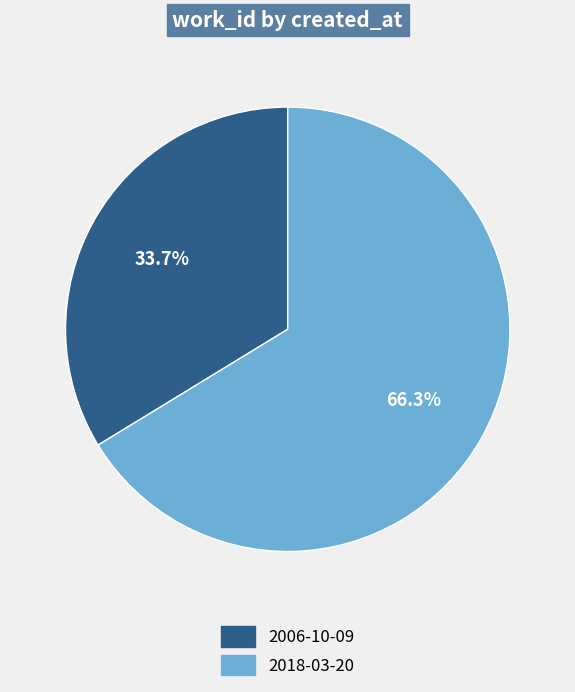

Which has a higher value, 2006-10-09 or 2018-03-20?

2018-03-20